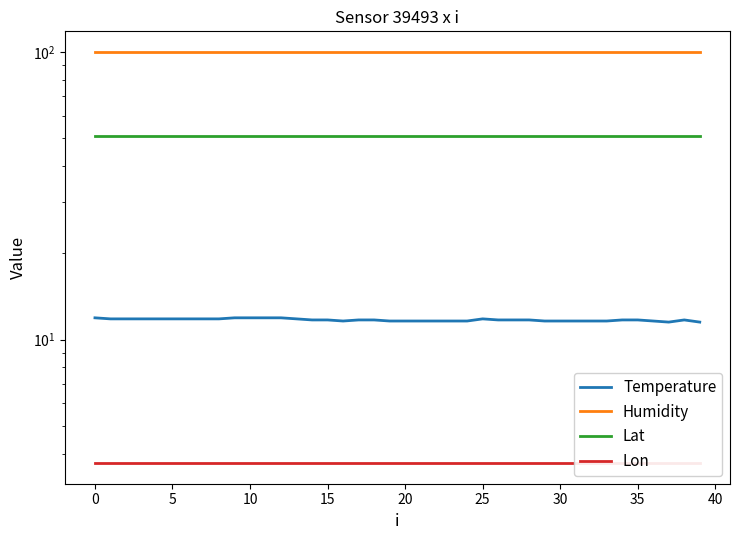

How many lines are shown in the chart?

4